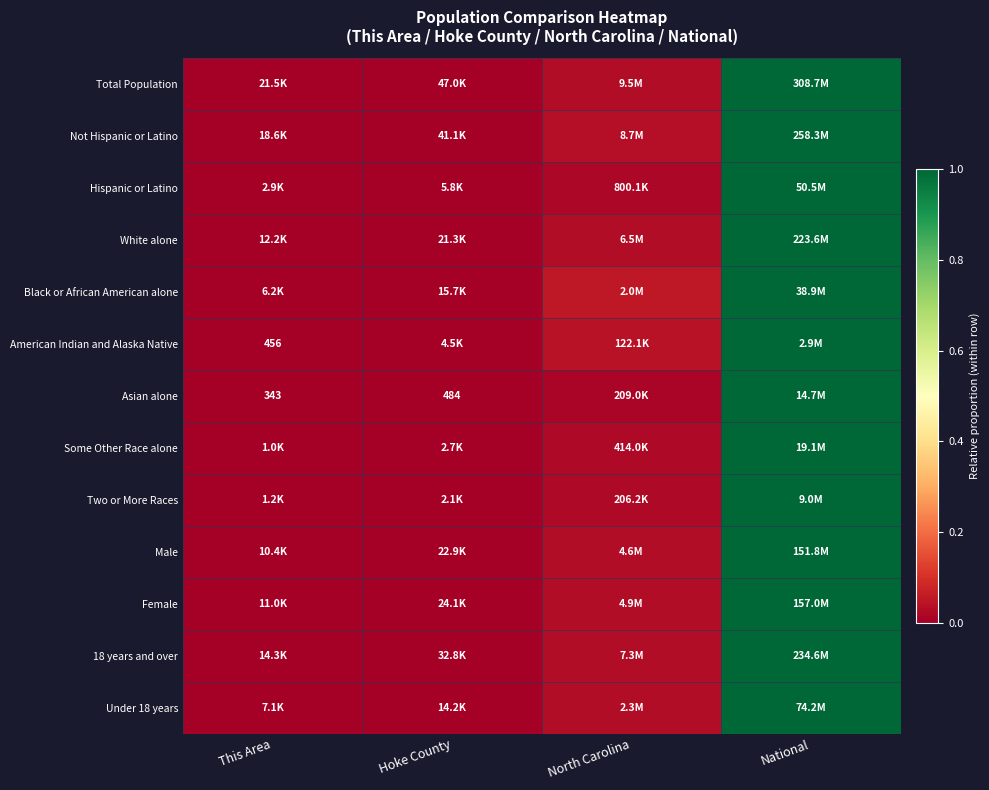

Is the value of Some Other Race alone at National greater than the value of Male at Hoke County?

Yes